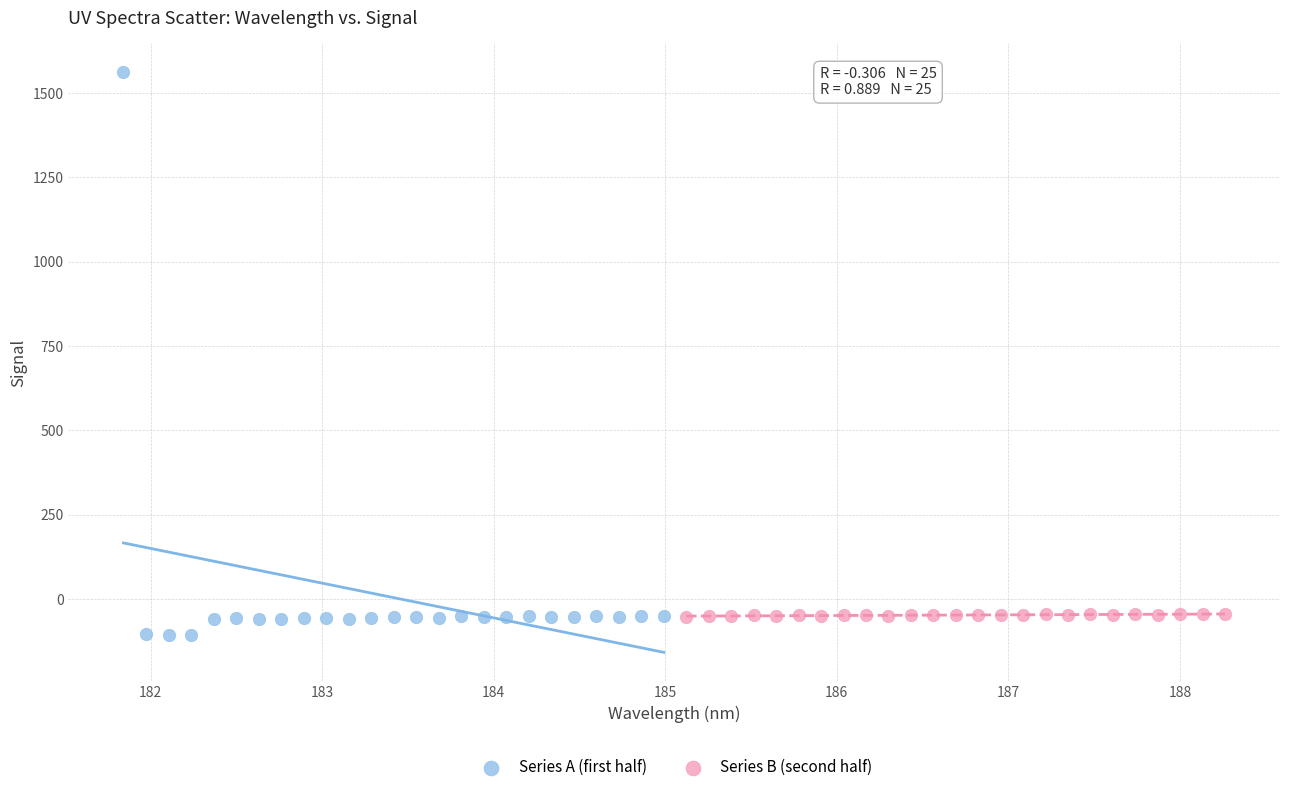

Which series has the largest Y range (max minus min)?

Series A (first half)